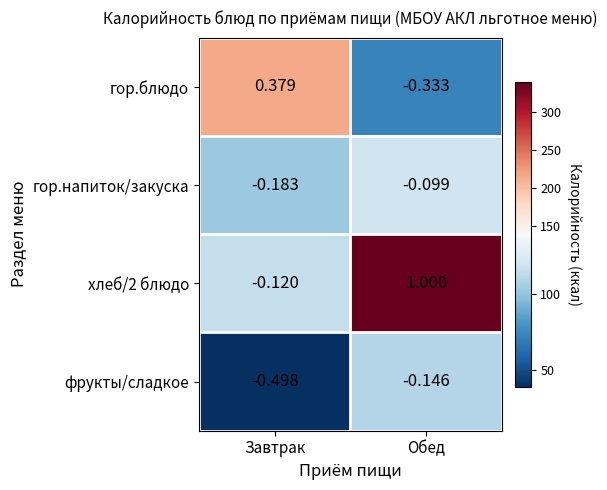

List the series in order of their overall mean, lowest first.

фрукты/сладкое, гор.напиток/закуска, гор.блюдо, хлеб/2 блюдо